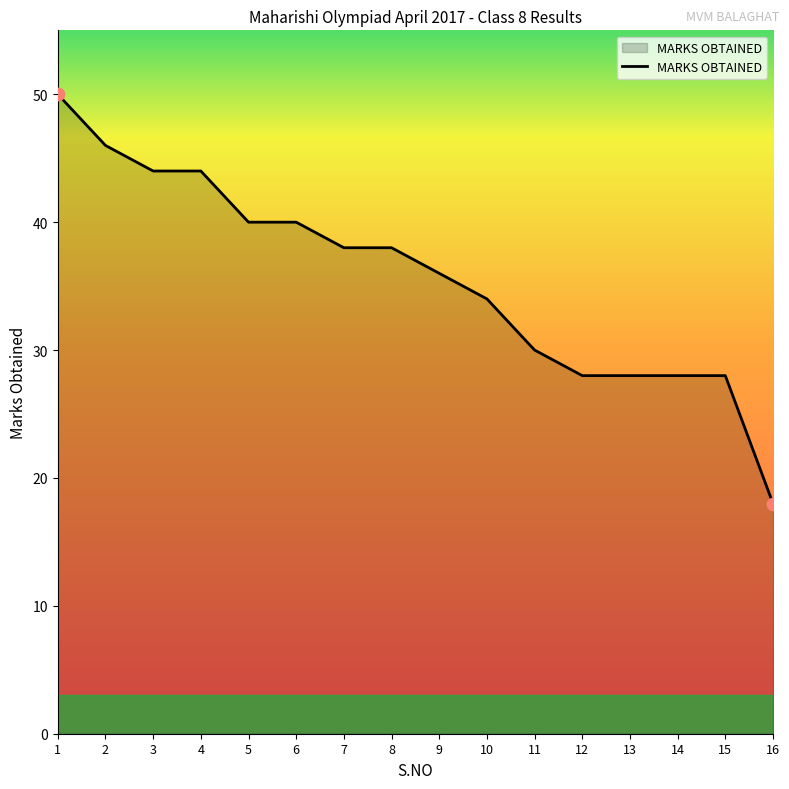

What is the change in value from 10 to 16?

-16